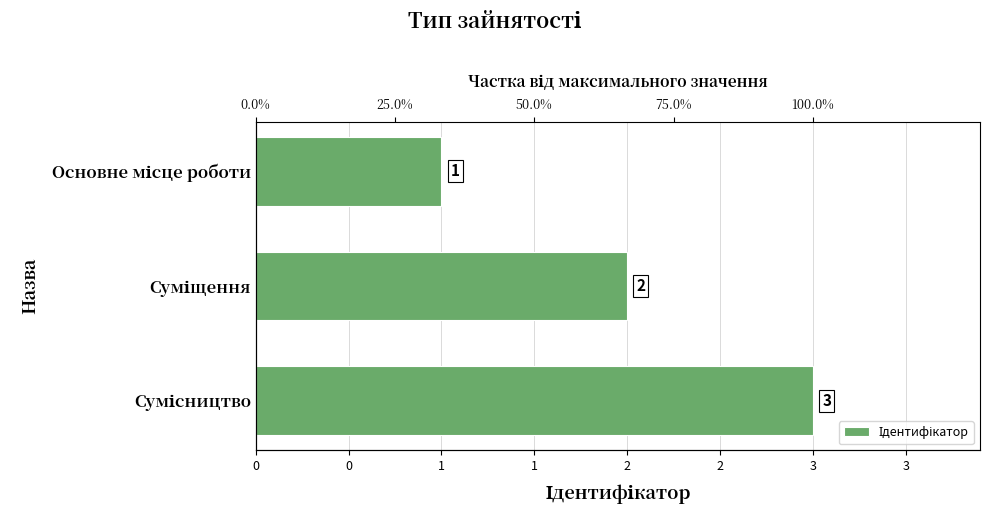

How many bars are there in total?

3